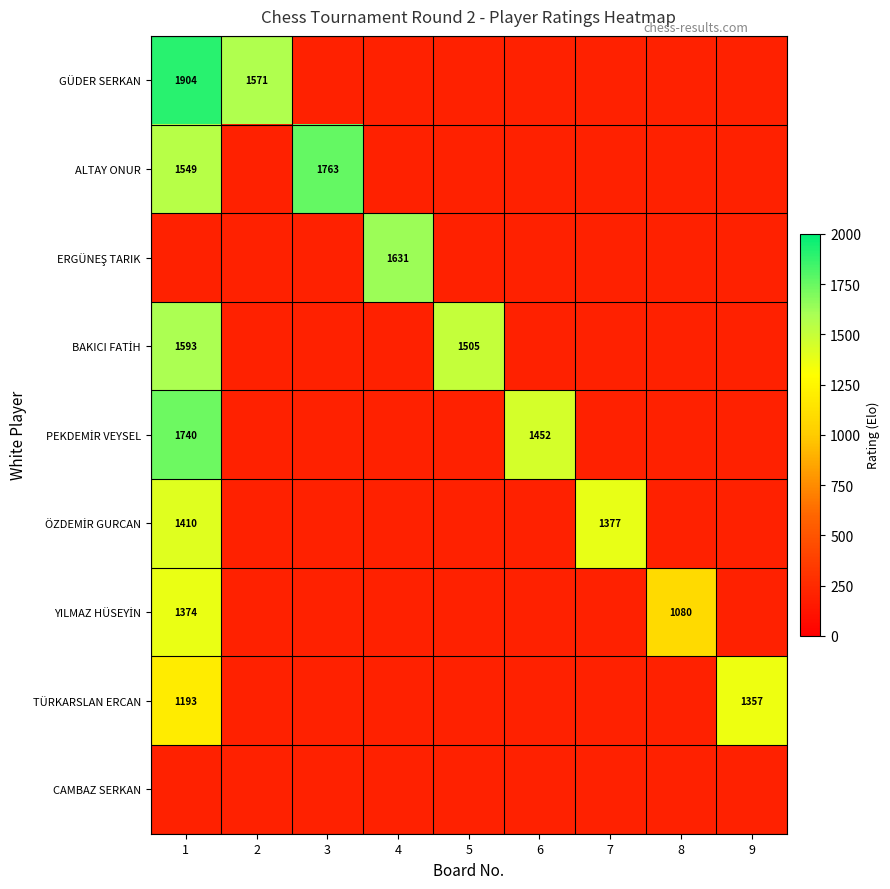

Between 2 and 8, which series saw the biggest shift?

GÜDER SERKAN